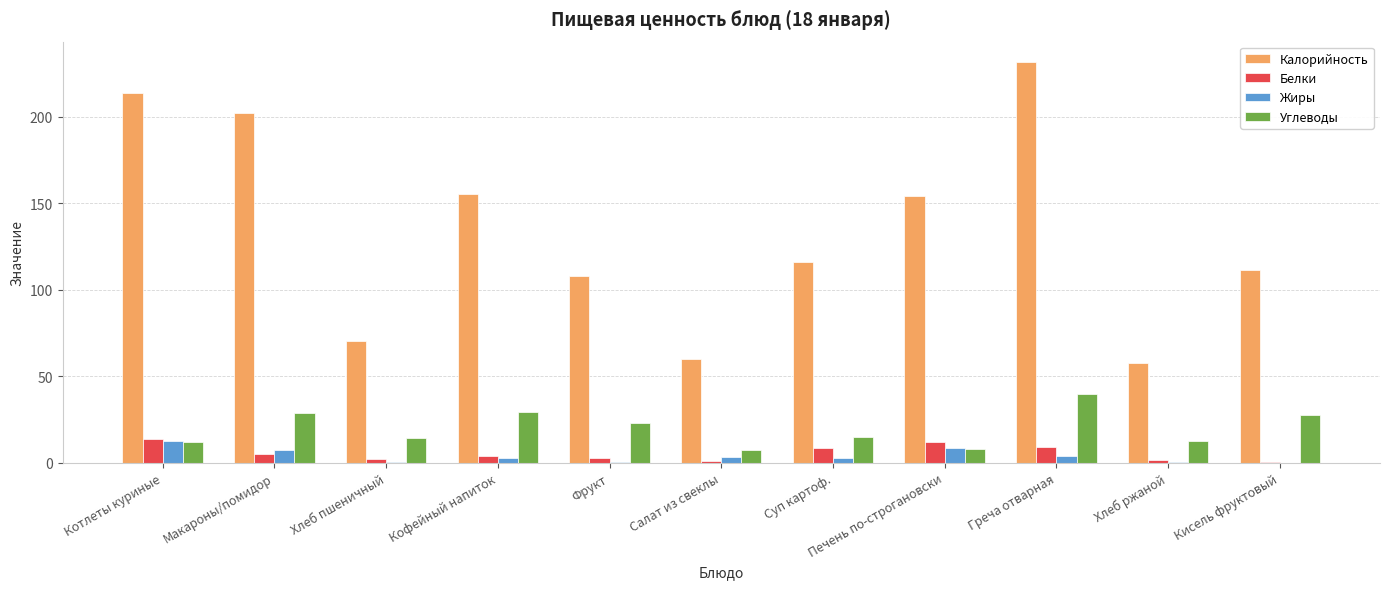

Is the value of Жиры at Фрукт greater than the value of Калорийность at Хлеб ржаной?

No